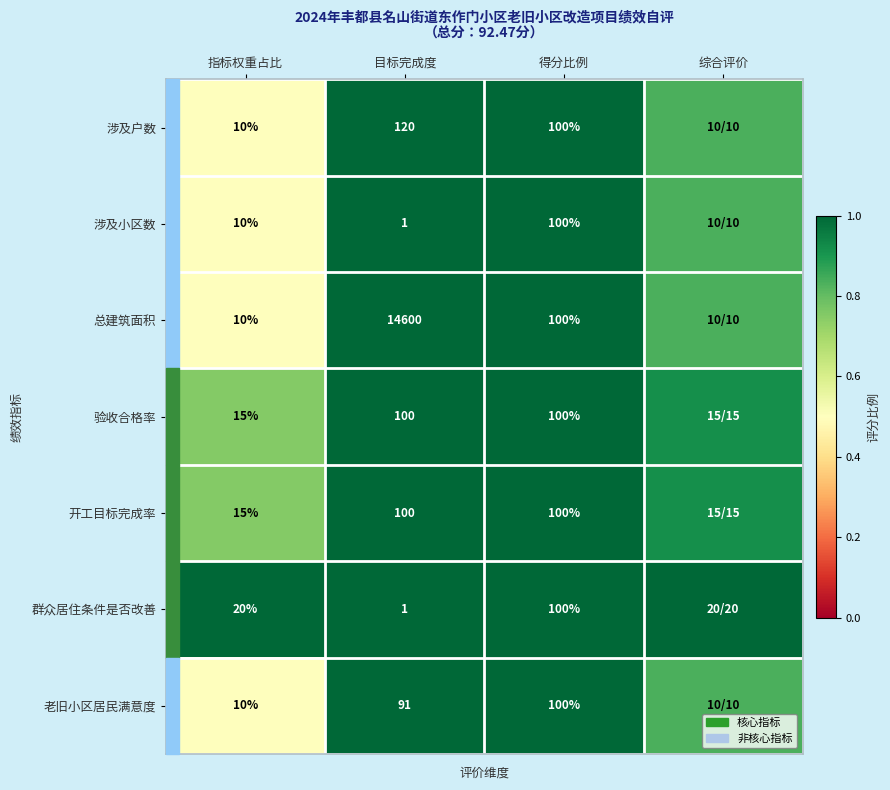

At which category is the sum across all series the highest?

目标完成度